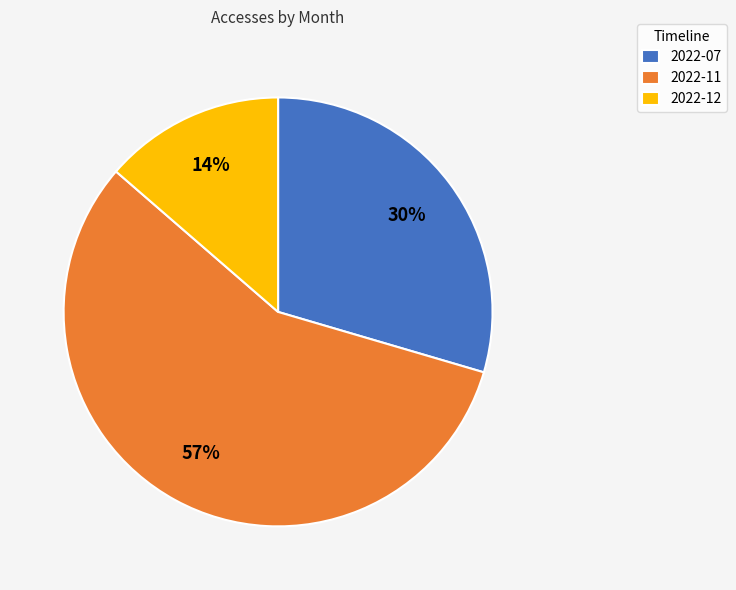

True or false: 2022-12 accounts for 14% of the total.

True